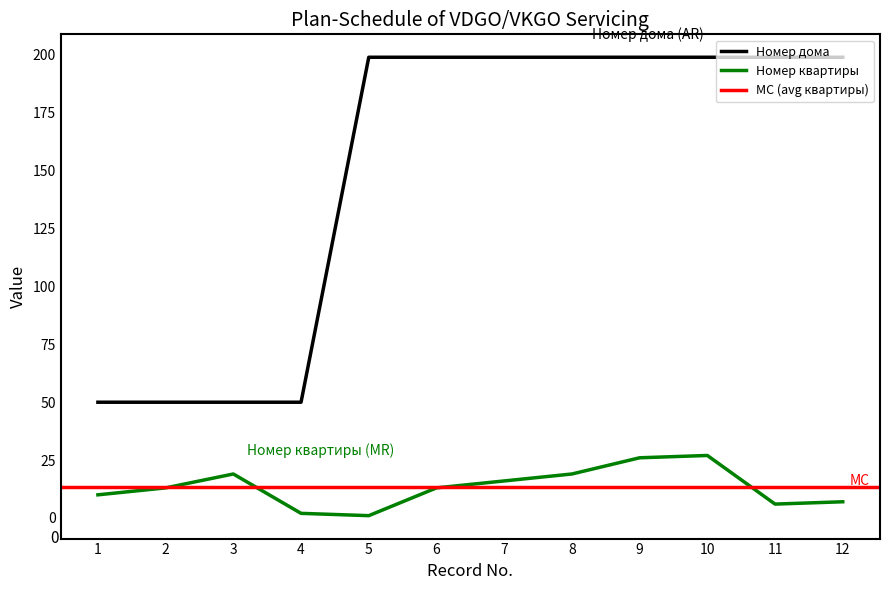

What is the value of the Номер дома point at the 10th from the left?

199